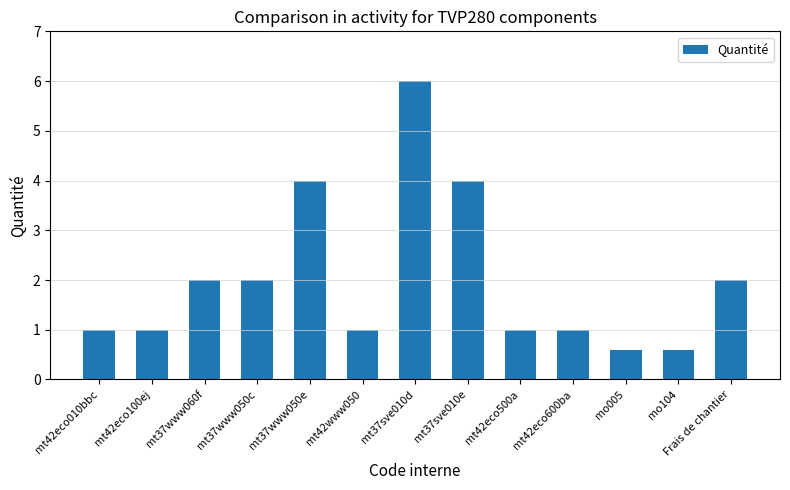

What position from the right is mt37sve010d?

7